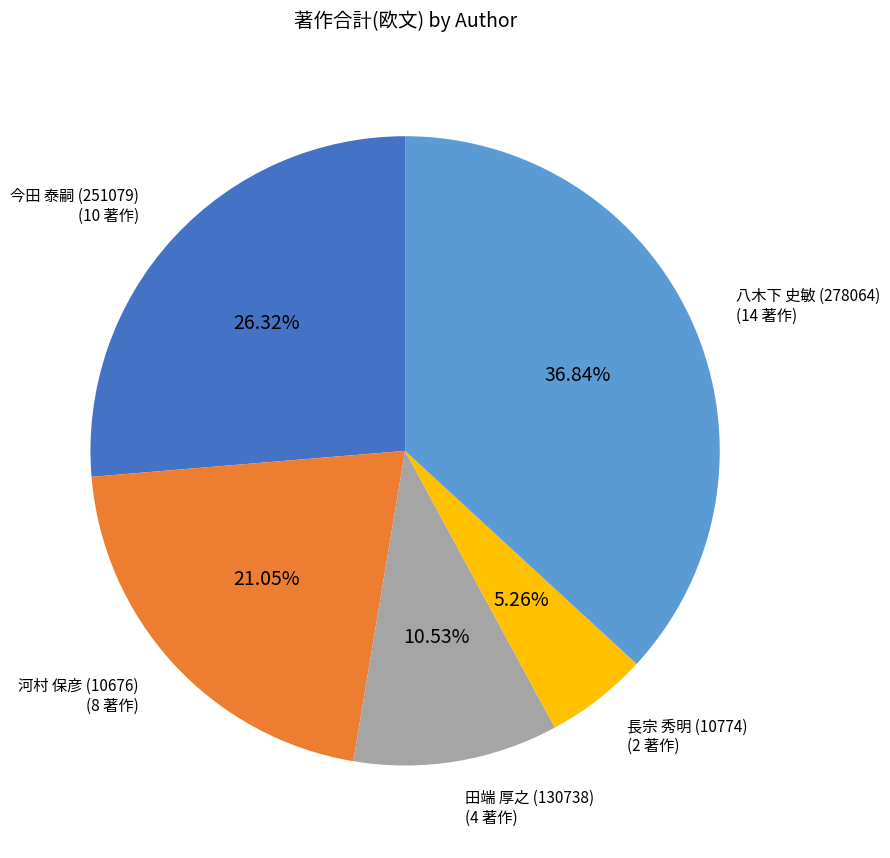

Is there a majority slice in this chart?

No